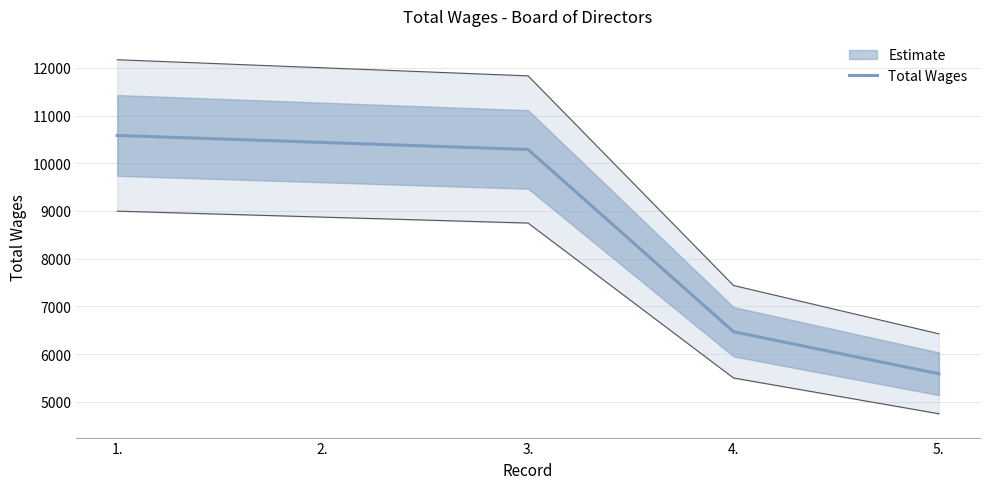

At which label is the value closest to 8085?

4.